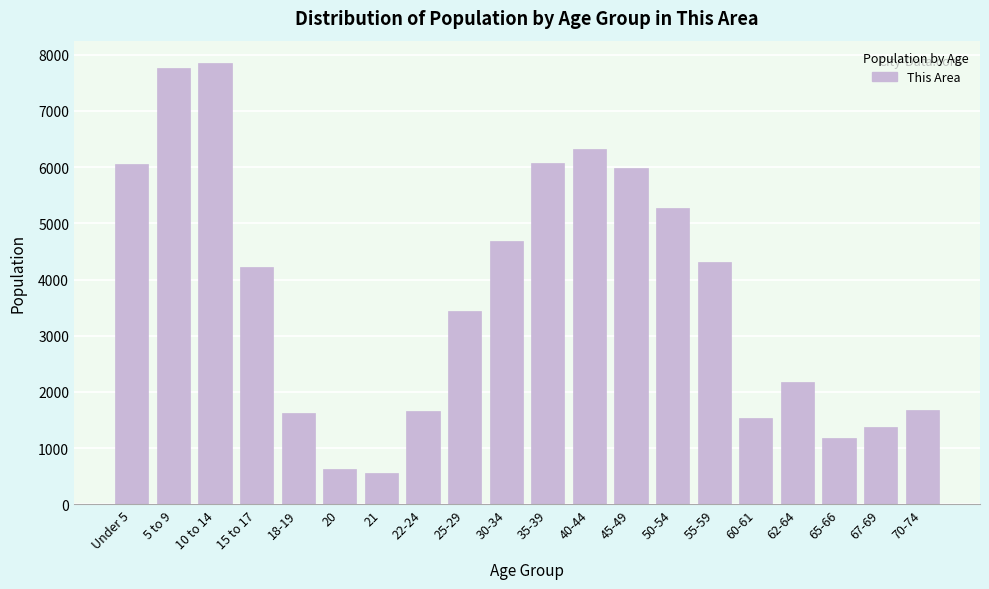

What is the ratio of the value at 60-61 to the value at 15 to 17?

0.4